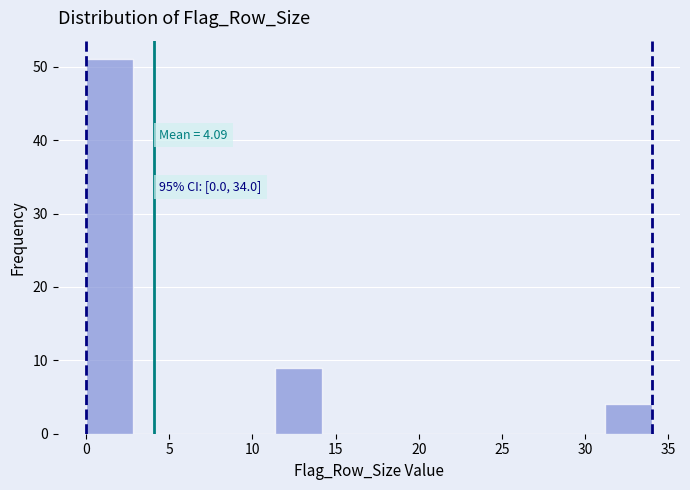

Over which range of the x-axis is the bar tallest?

0.0 to 3.0